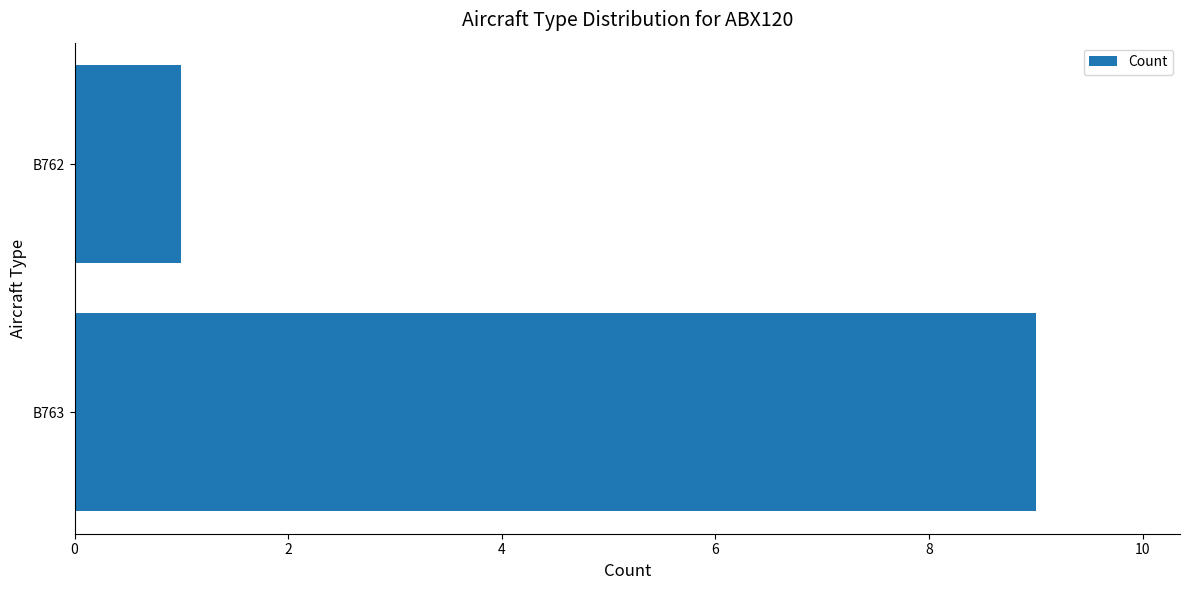

Does the chart contain stacked bars?

No